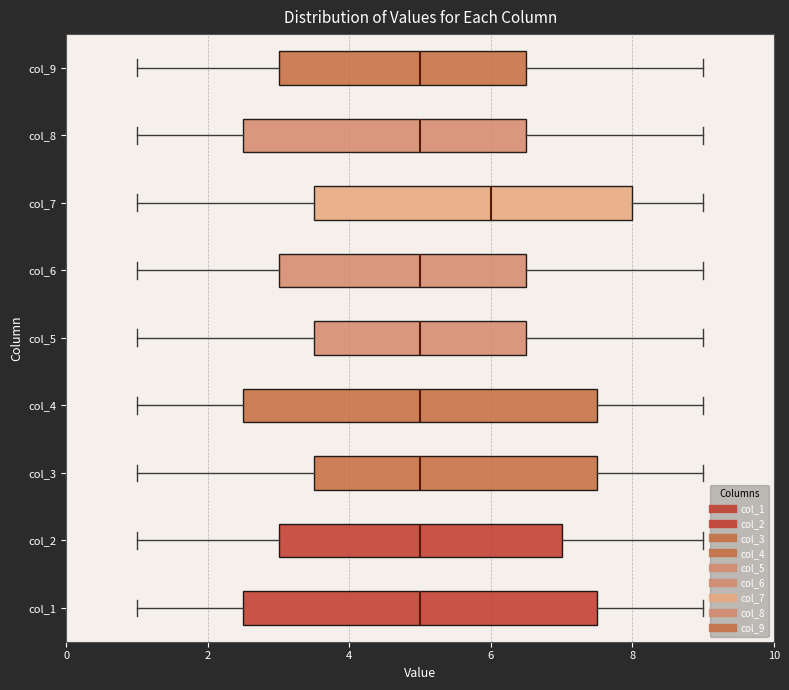

Reading bottom to top, read every box against the x-axis: the position of its median line, the range the box covers, and the ends of its whiskers. The values are not printed on the chart, so give them approximately, as read against the axis.

col_1: median 5.0, box 2.6 to 7.6, whiskers 1.0 to 9.0
col_2: median 5.0, box 3.0 to 7.0, whiskers 1.0 to 9.0
col_3: median 5.0, box 3.6 to 7.6, whiskers 1.0 to 9.0
col_4: median 5.0, box 2.6 to 7.6, whiskers 1.0 to 9.0
col_5: median 5.0, box 3.6 to 6.6, whiskers 1.0 to 9.0
col_6: median 5.0, box 3.0 to 6.6, whiskers 1.0 to 9.0
col_7: median 6.0, box 3.6 to 8.0, whiskers 1.0 to 9.0
col_8: median 5.0, box 2.6 to 6.6, whiskers 1.0 to 9.0
col_9: median 5.0, box 3.0 to 6.6, whiskers 1.0 to 9.0